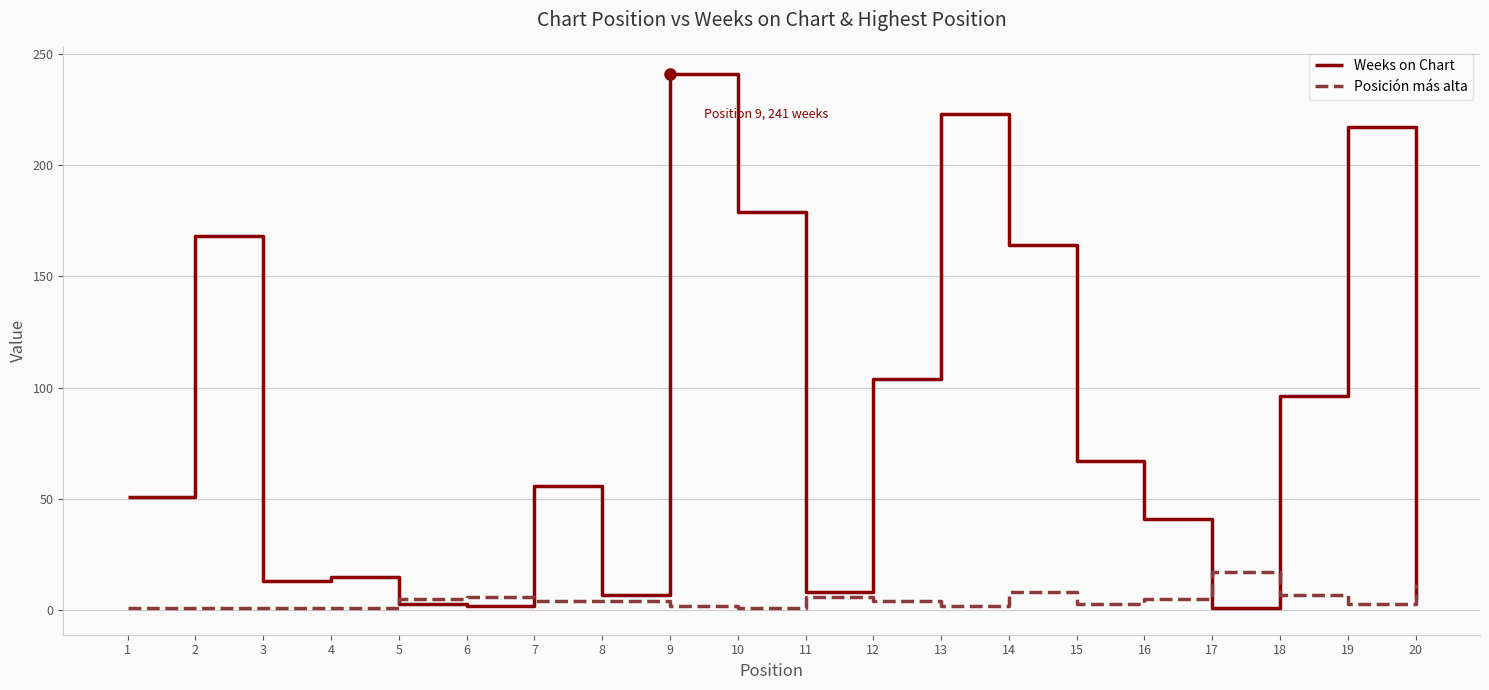

Which series changed the most between 8 and 9?

Weeks on Chart